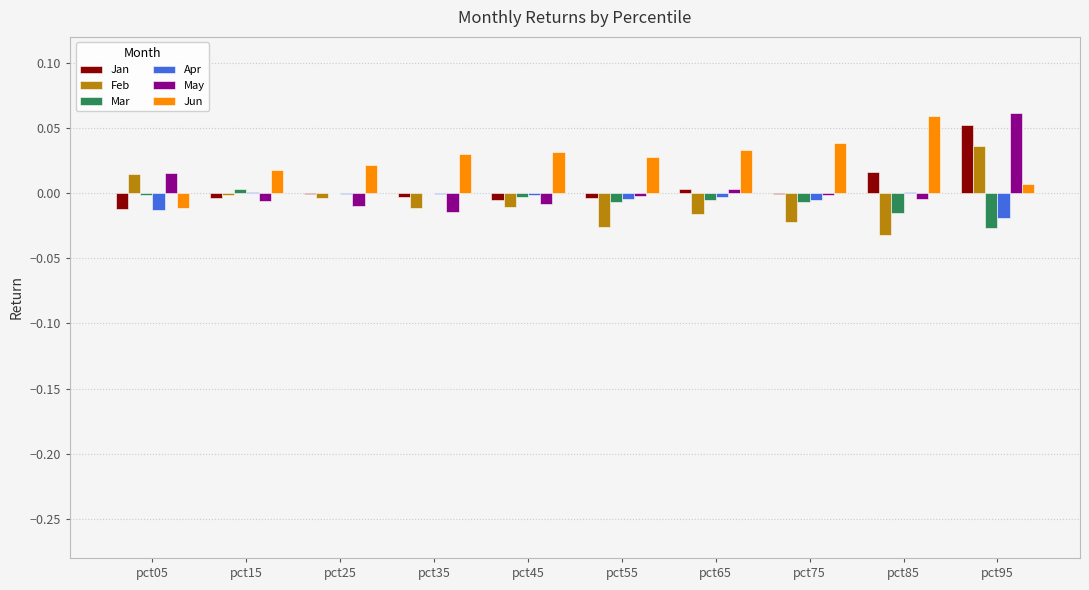

The Mar series shows -0.0 at pct65. True or false?

True